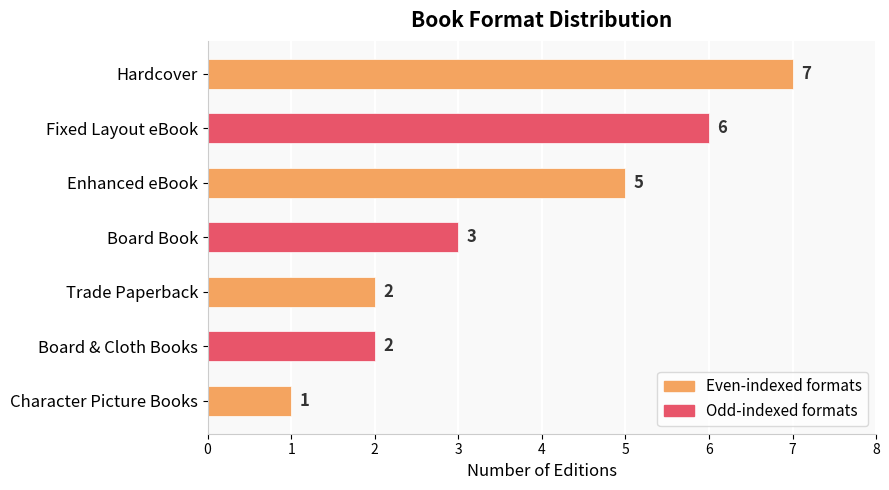

Reading top to bottom, what are all the values shown in this chart?

7	6	5	3	2	2	1